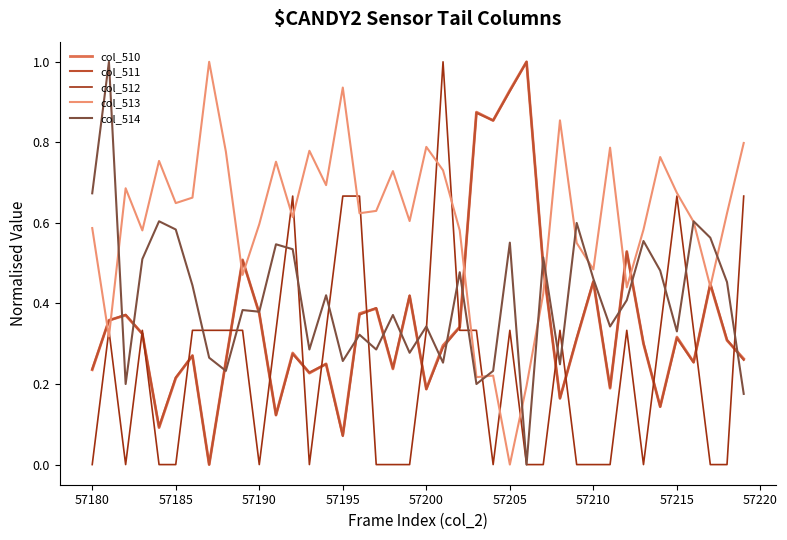

Which series has the largest total across all categories?

col_513